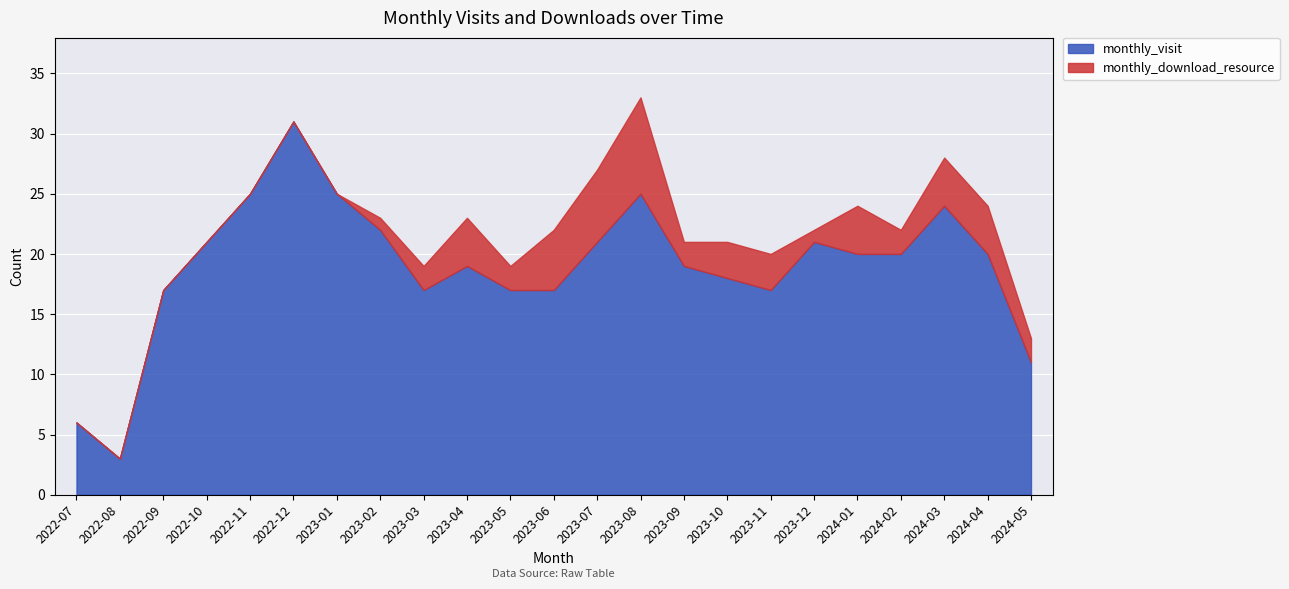

Reading left to right, what are all the values shown in this chart?

monthly_visit: 6	3	17	21	25	31	25	22	17	19	17	17	21	25	19	18	17	21	20	20	24	20	11
monthly_download_resource: 0	0	0	0	0	0	0	1	2	4	2	5	6	8	2	3	3	1	4	2	4	4	2